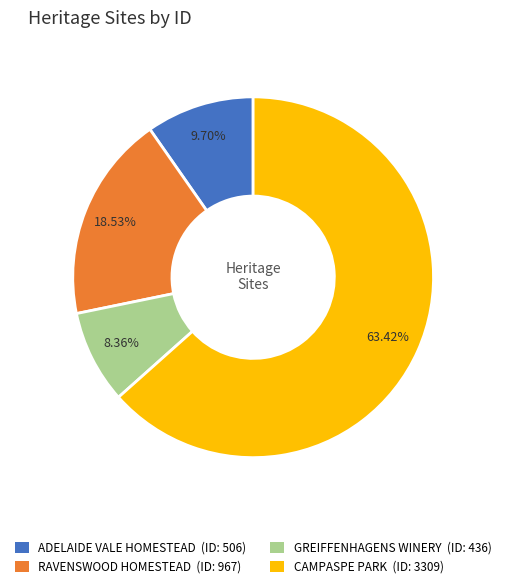

Is there any slice that represents more than half of the pie?

Yes